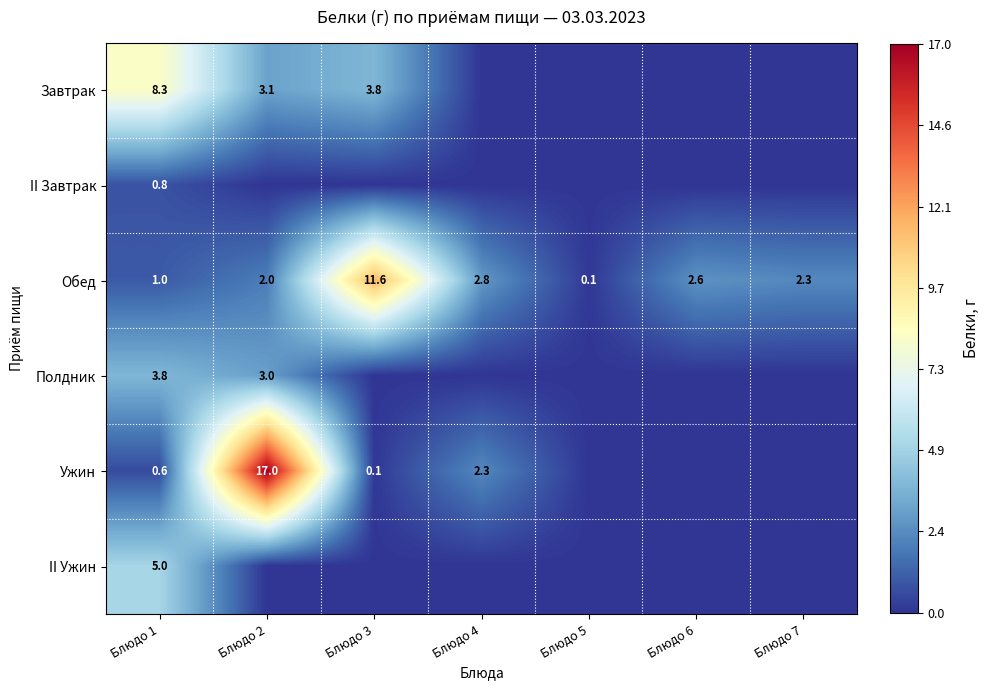

Is the value of Обед at Блюдо 4 greater than the value of Полдник at Блюдо 2?

No